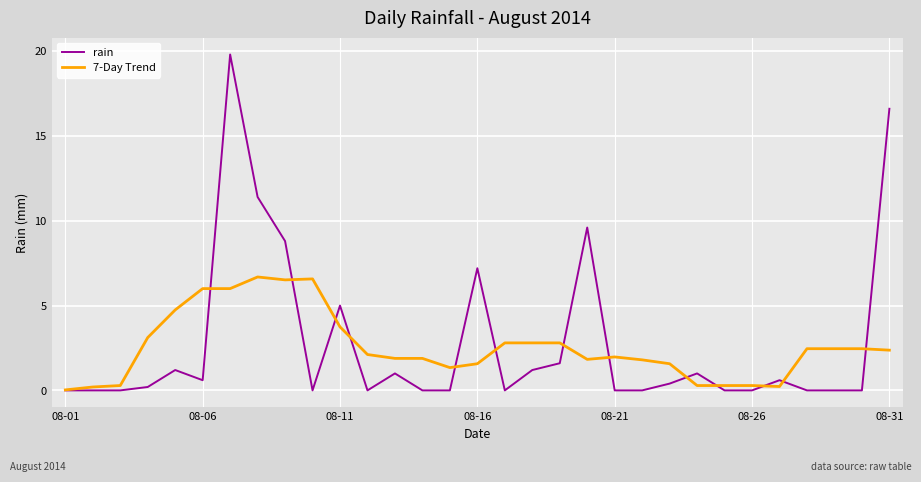

Which series has the largest total across all categories?

rain